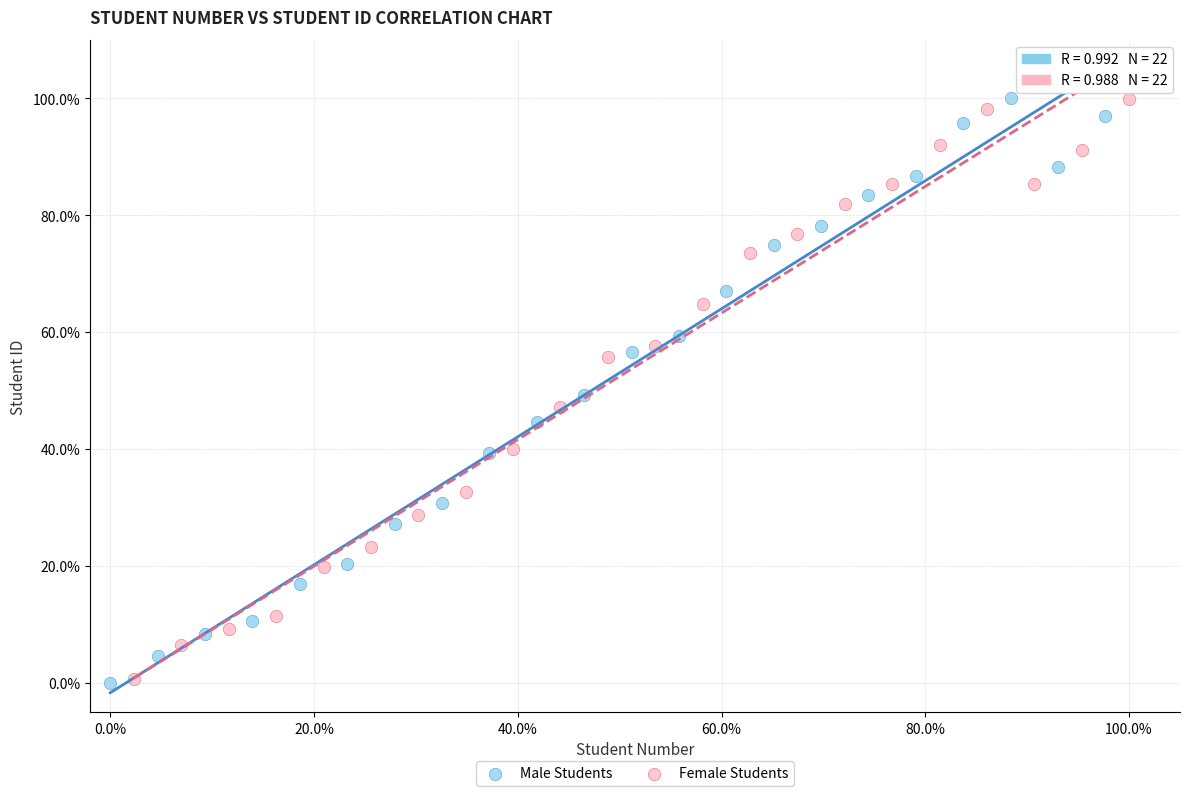

What are all the series names shown in the legend?

Male Students, Female Students